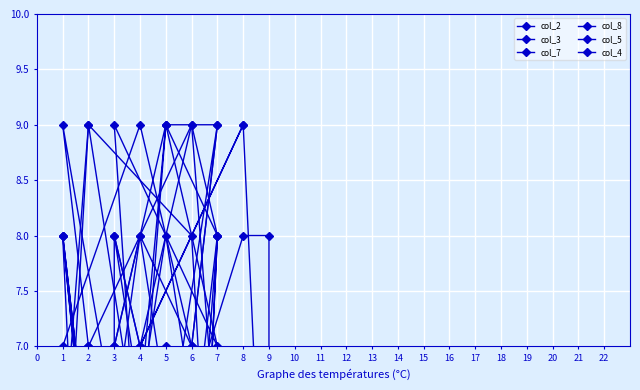

At which category is the sum across all series the highest?

5